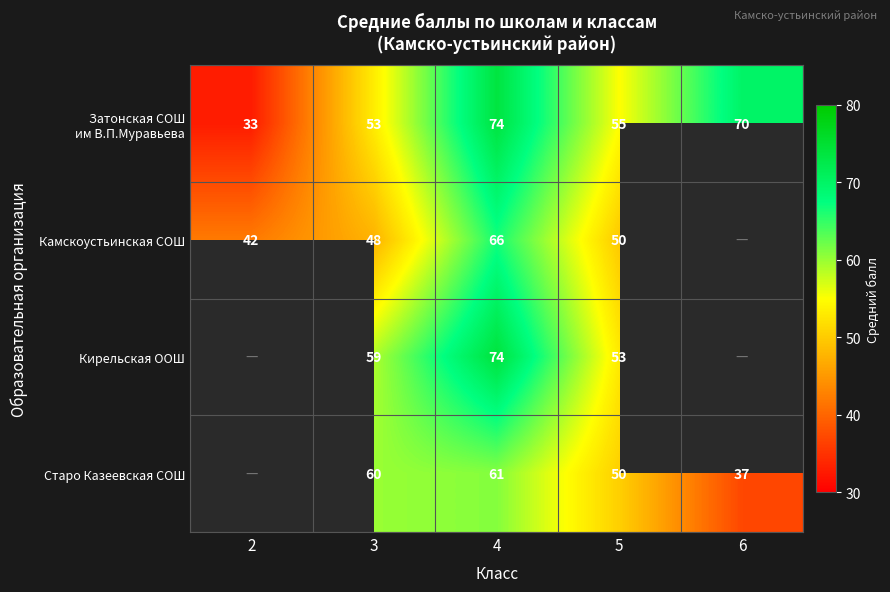

Is it true that Камскоустьинская СОШ equals 28.4 at 5?

False